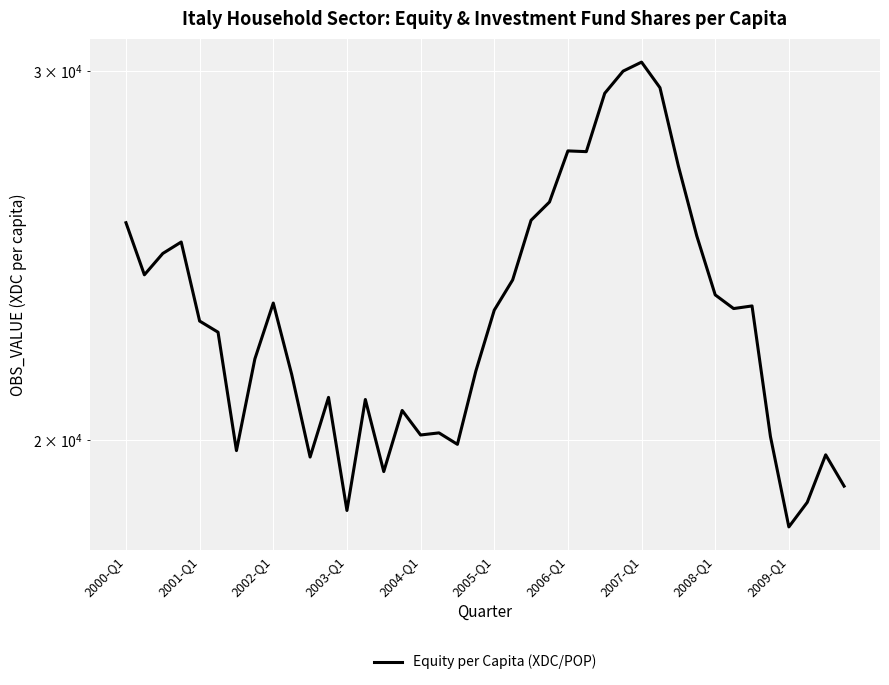

What is the value of the 32nd point from the left?

25028.7